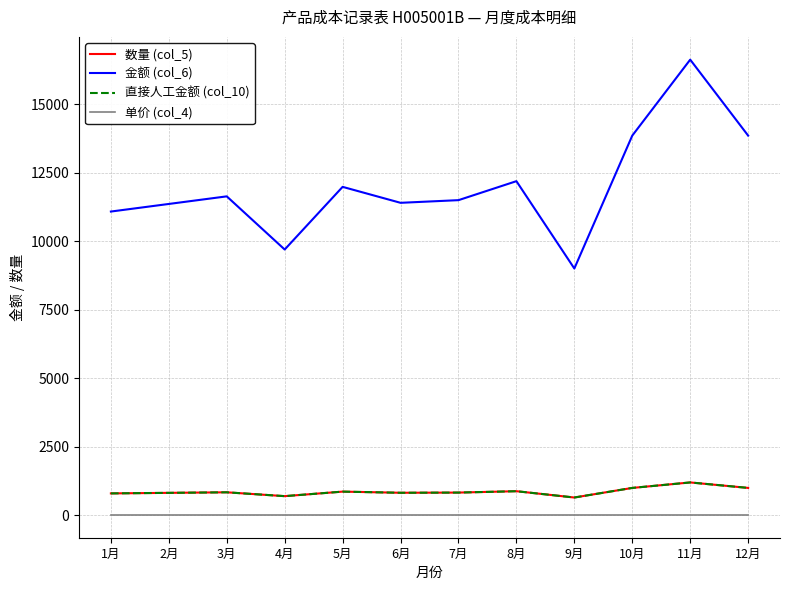

What is the total value across all series at 4月?

11108.9